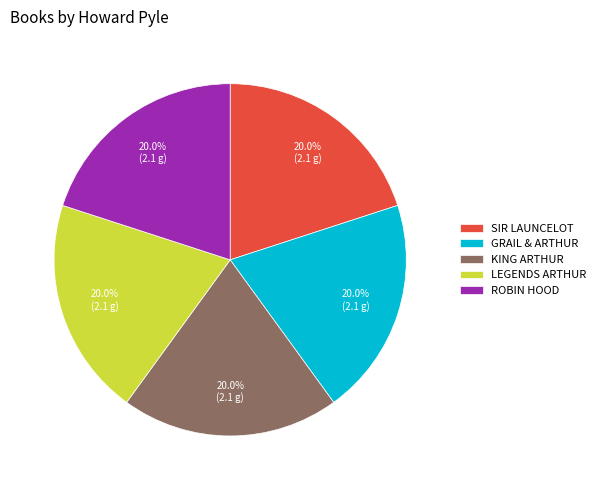

What is the ratio of the value at GRAIL & ARTHUR to the value at KING ARTHUR?

1.0